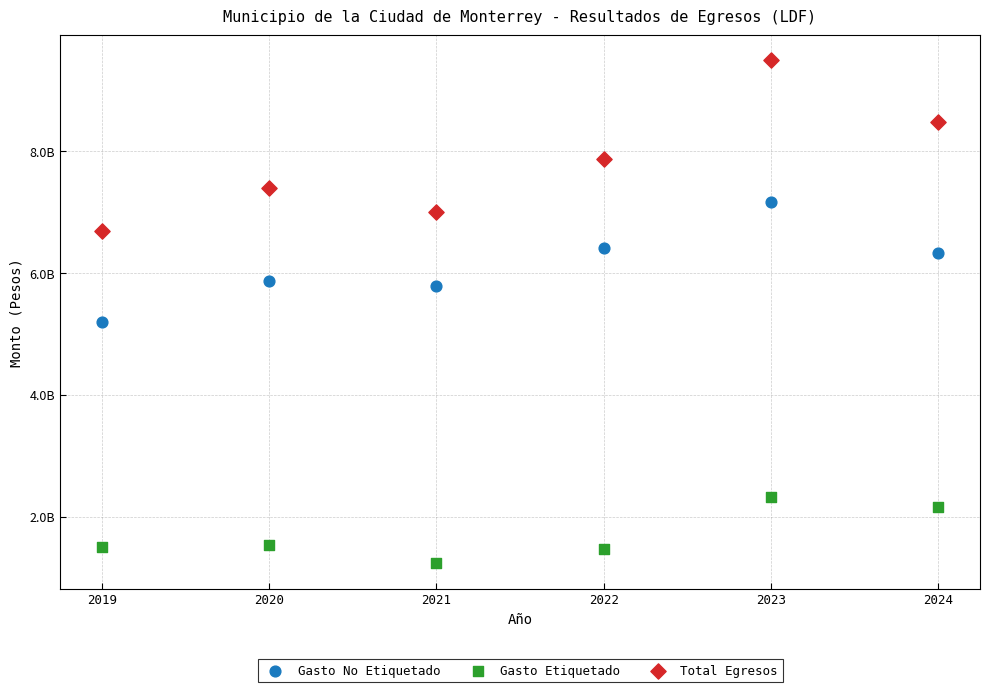

Which series has the largest Y range (max minus min)?

Total Egresos